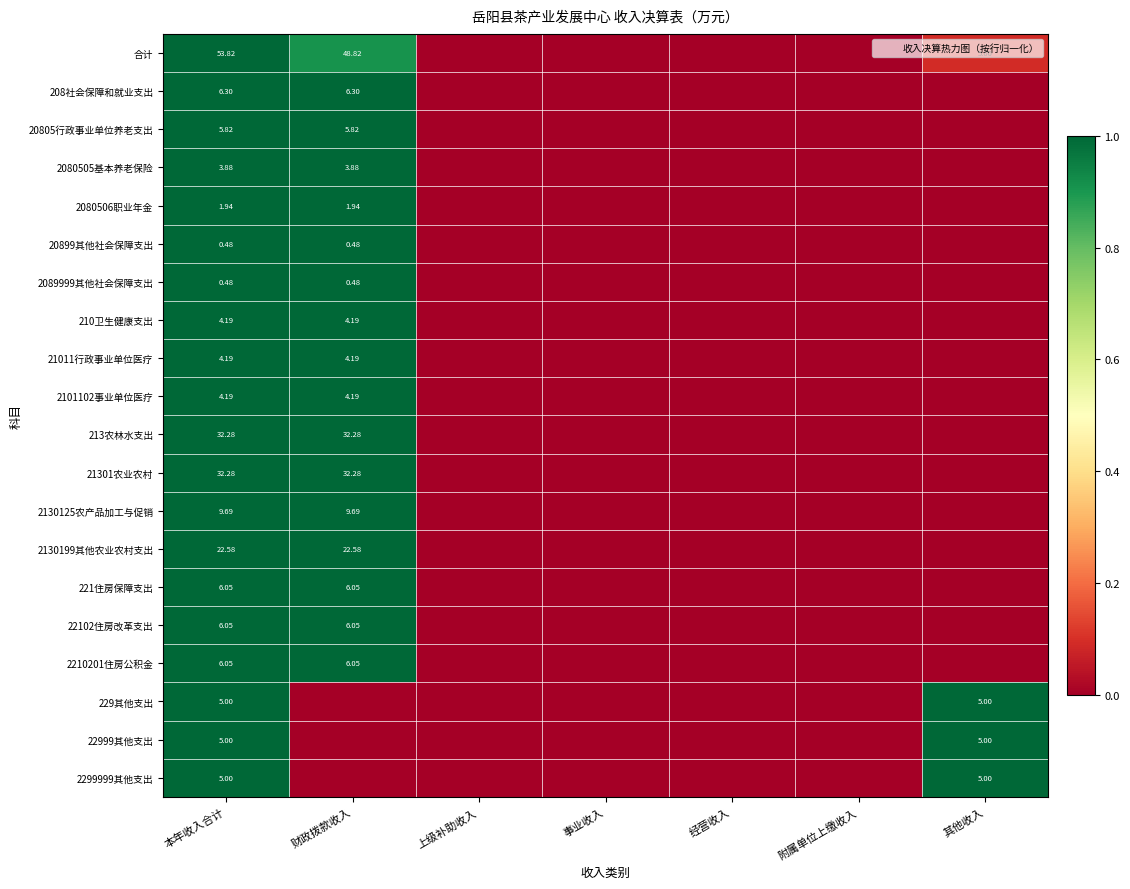

List the labels in order of 22999其他支出 value, smallest first.

财政拨款收入, 上级补助收入, 事业收入, 经营收入, 附属单位上缴收入, 本年收入合计, 其他收入